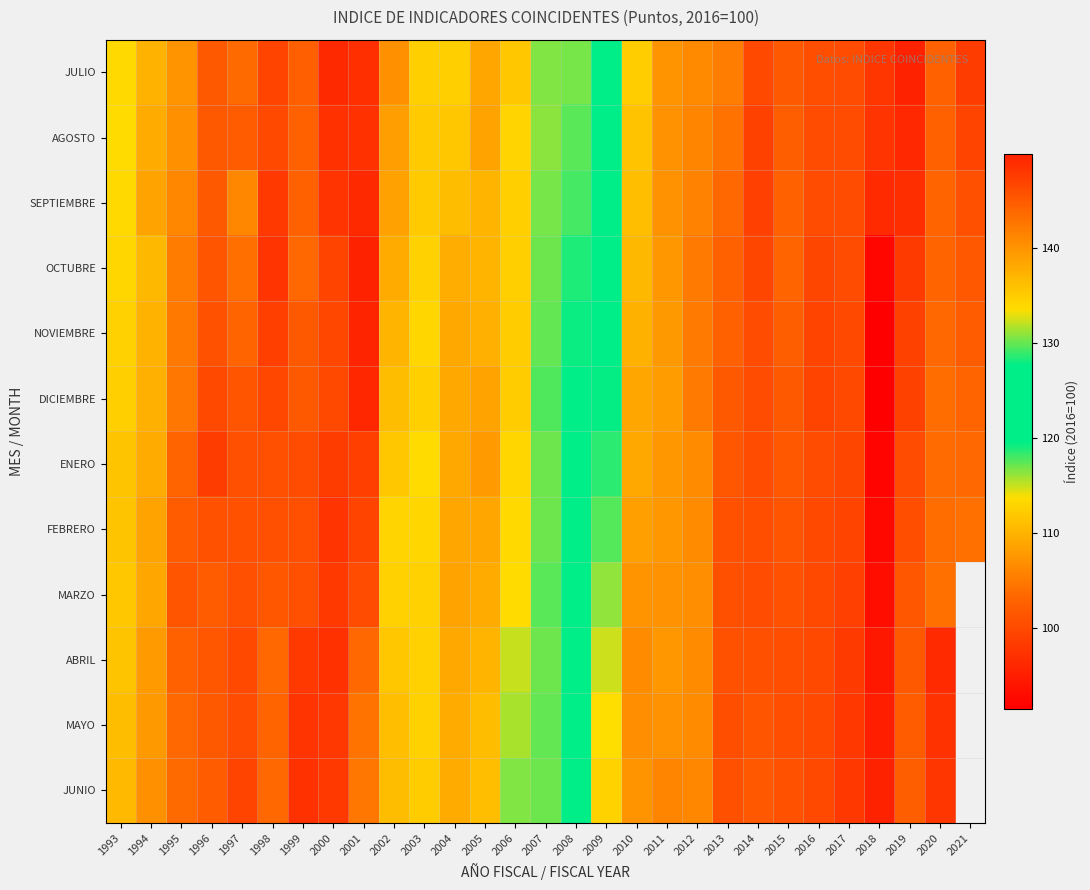

Is it true that ENERO equals 153.1 at 2020?

False